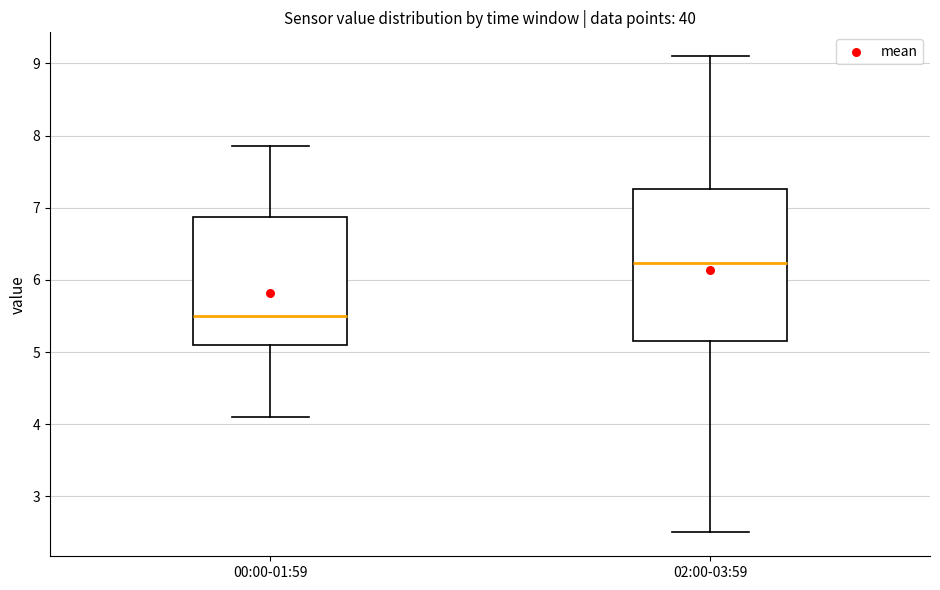

Reading left to right, transcribe this box plot: for each box, give where its median line is, the range the box spans, and where its two whiskers end, as read against the y-axis. The values are not printed on the chart, so give them approximately, as read against the axis.

00:00-01:59: median 5.5, box 5.1 to 6.9, whiskers 4.1 to 7.9
02:00-03:59: median 6.2, box 5.2 to 7.3, whiskers 2.5 to 9.1